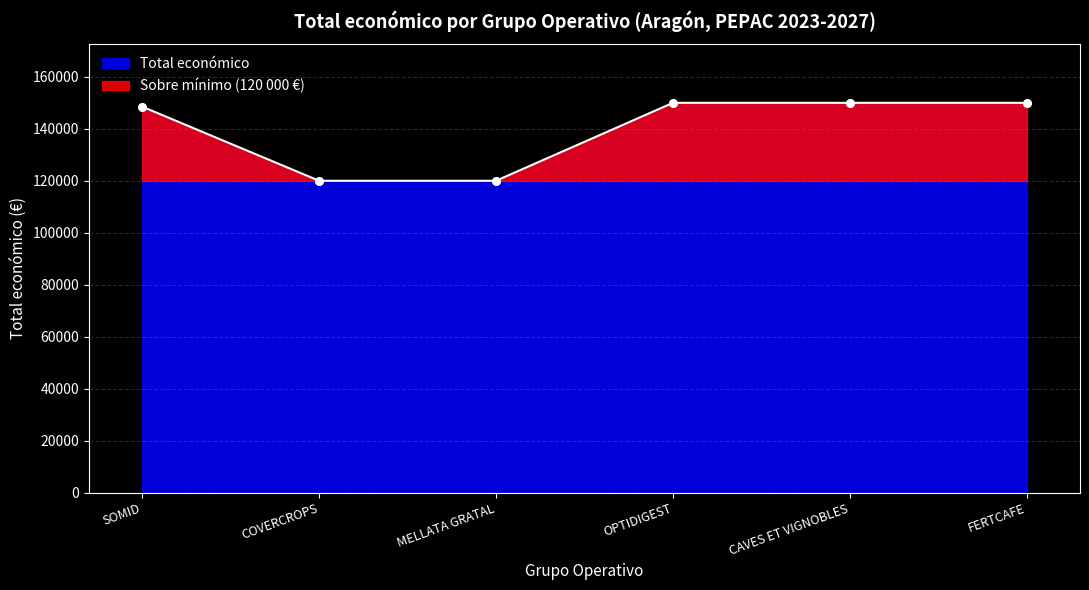

Approximately how many times larger is the value at CAVES ET VIGNOBLES compared to COVERCROPS?

1.2